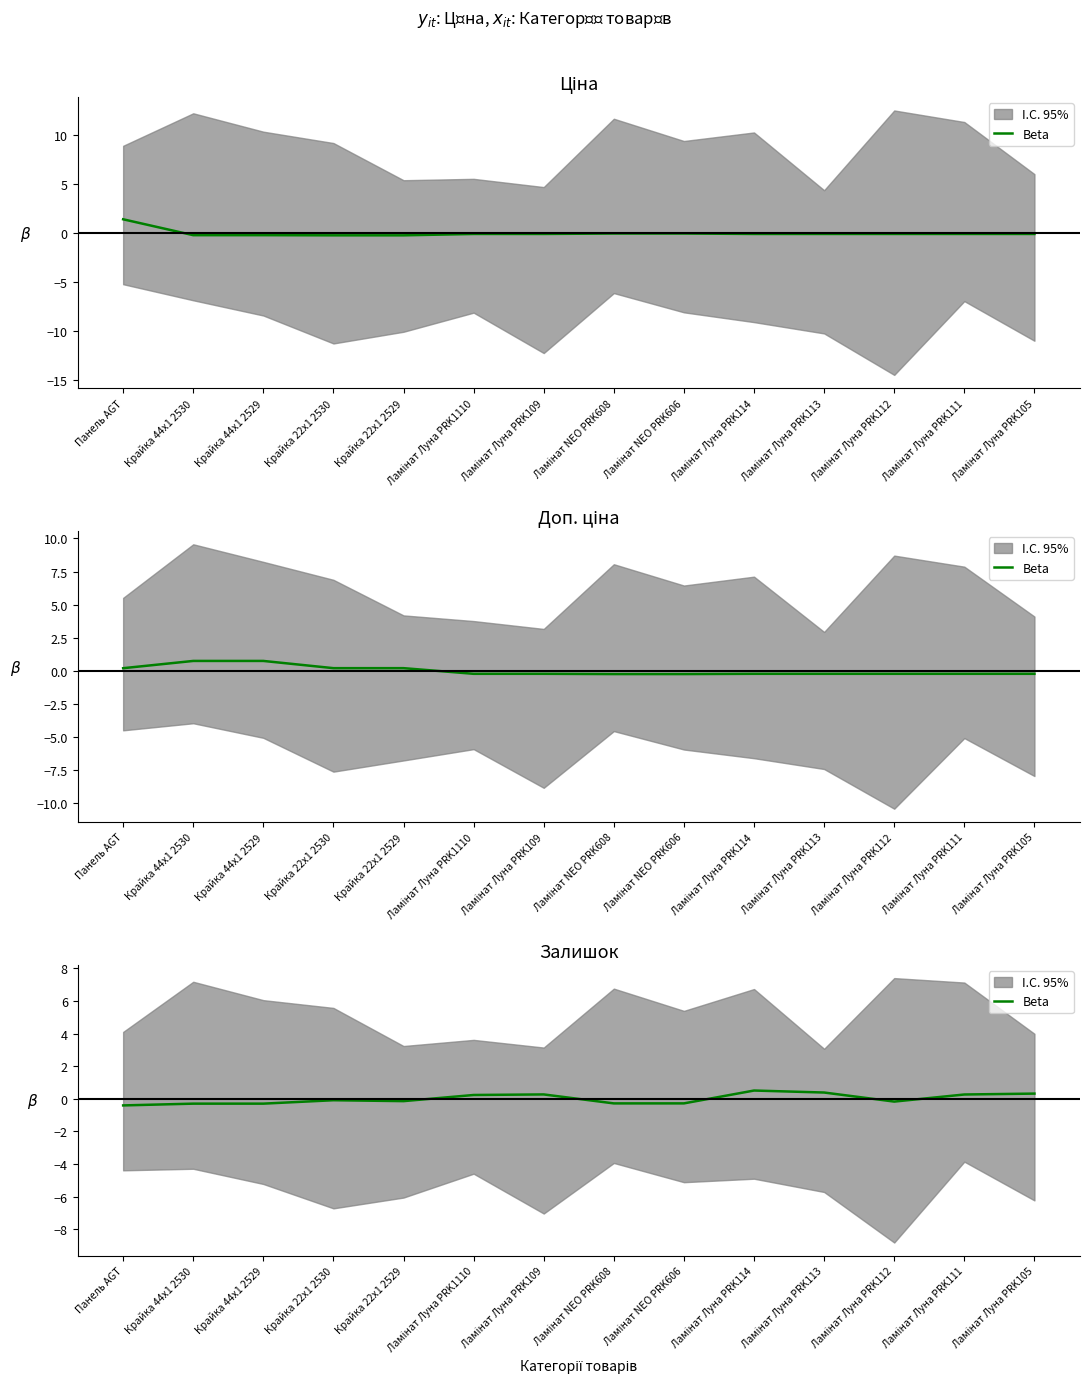

At which category does the data reach its first local peak?

Крайка 22x1 2530